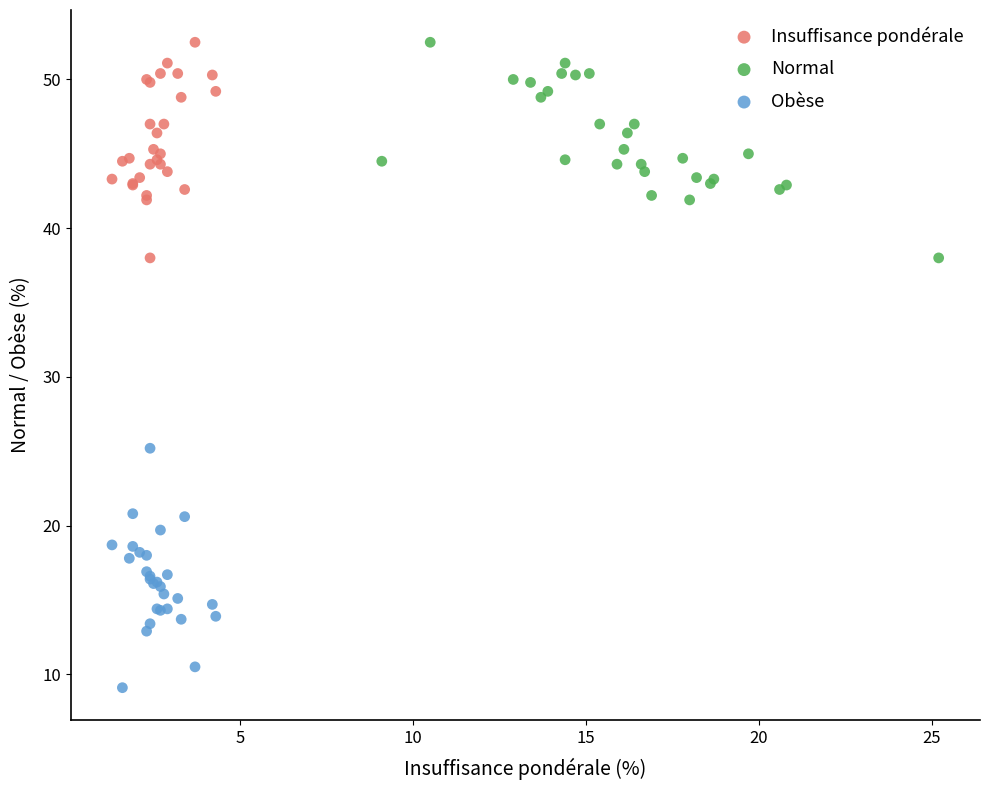

Which series has the widest spread of Y values?

Obèse